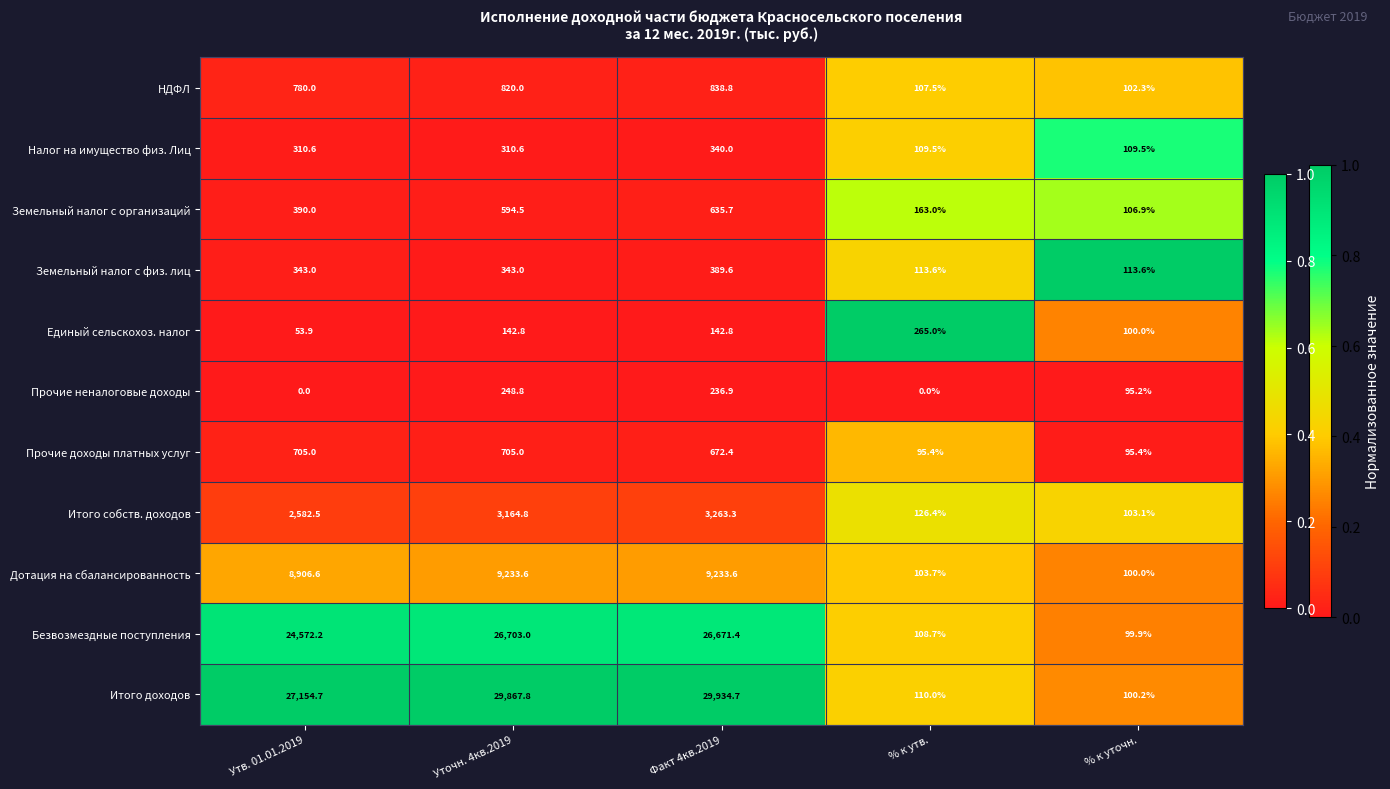

Rank the series by their maximum value, from lowest to highest.

Прочие неналоговые доходы, Единый сельскохоз. налог, Налог на имущество физ. Лиц, Земельный налог с физ. лиц, Земельный налог с организаций, Прочие доходы платных услуг, НДФЛ, Итого собств. доходов, Дотация на сбалансированность, Безвозмездные поступления, Итого доходов